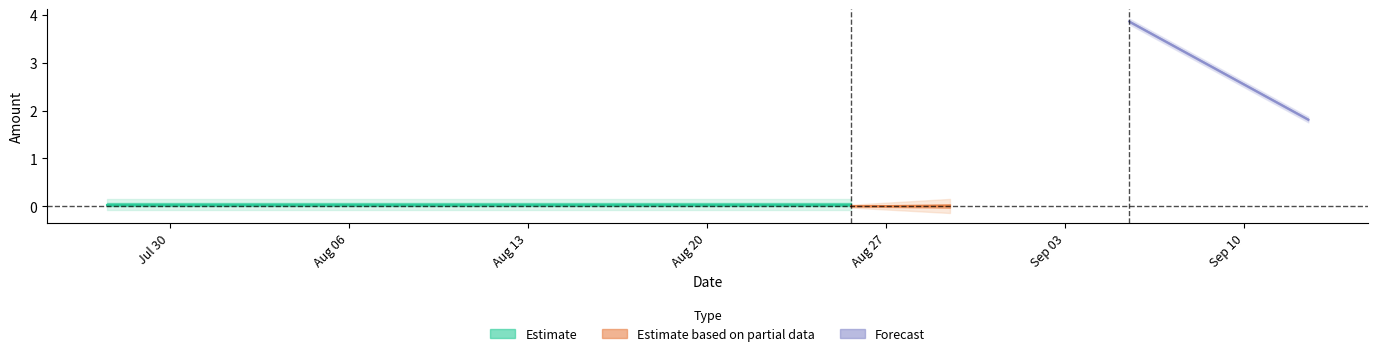

How many series are shown in this chart?

3